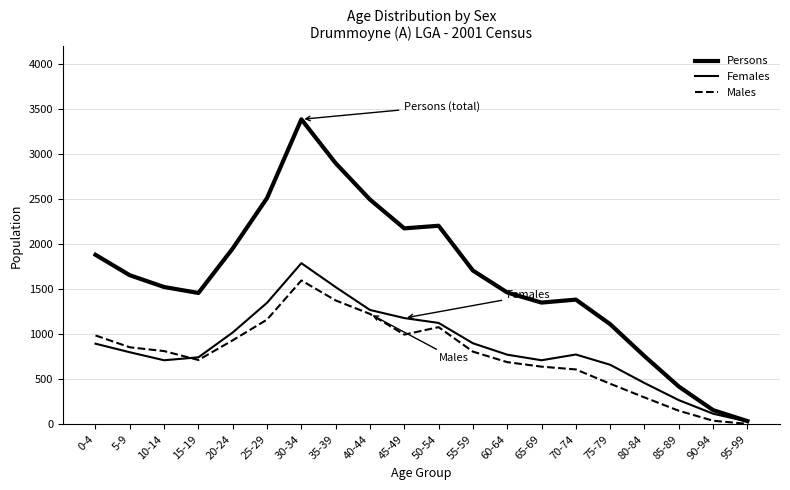

Does the chart have visible grid lines?

Yes